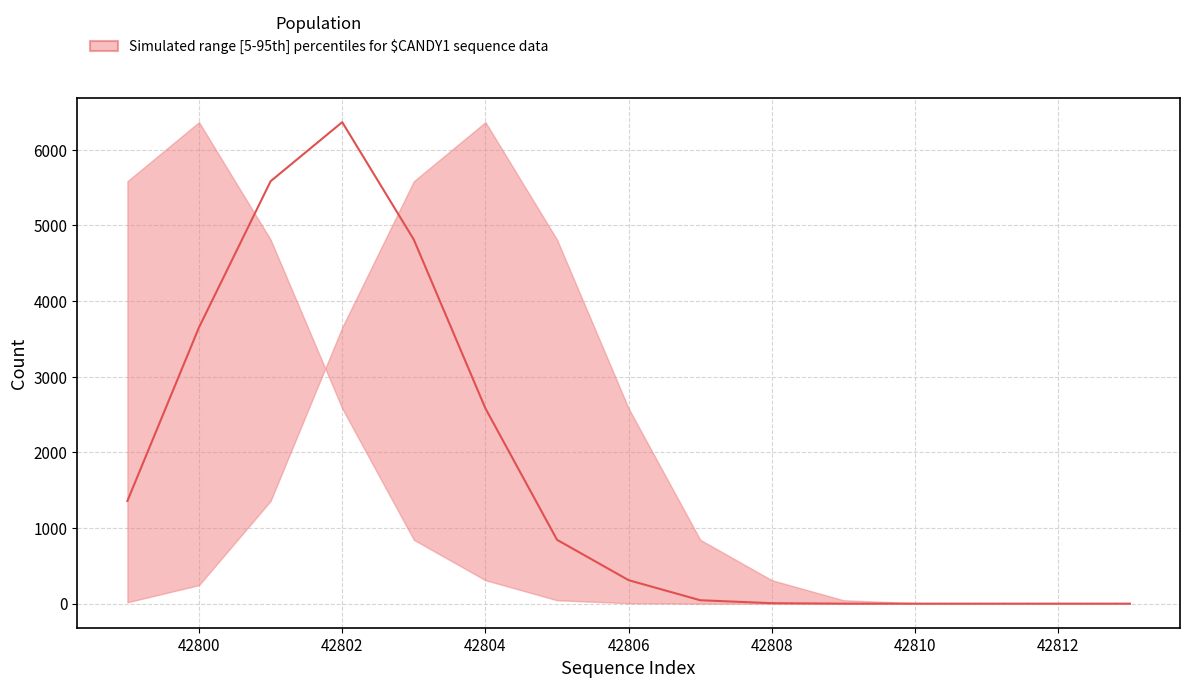

What is the greatest value displayed?

6365